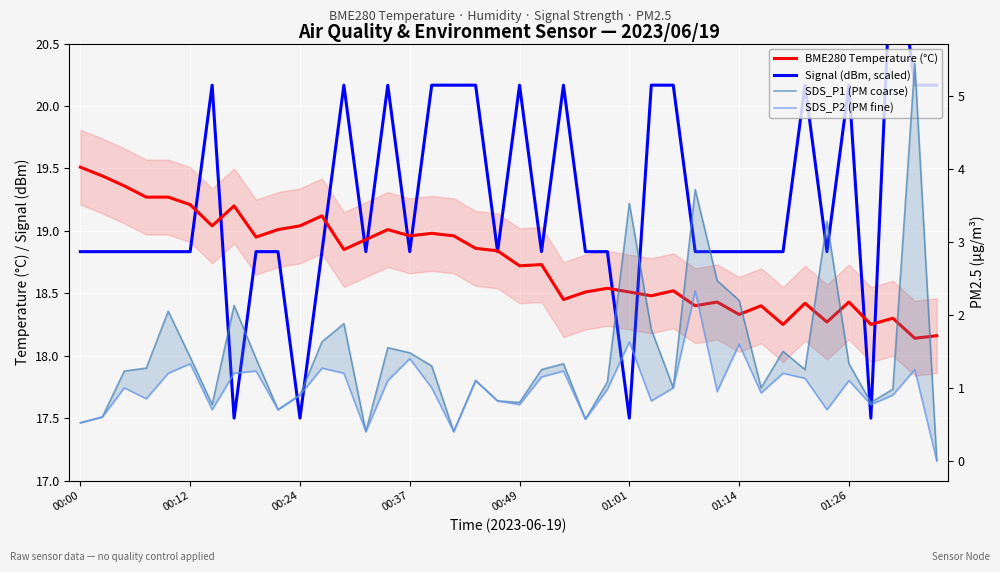

Which category has the lowest value in the SDS_P1 (PM coarse) series?

39